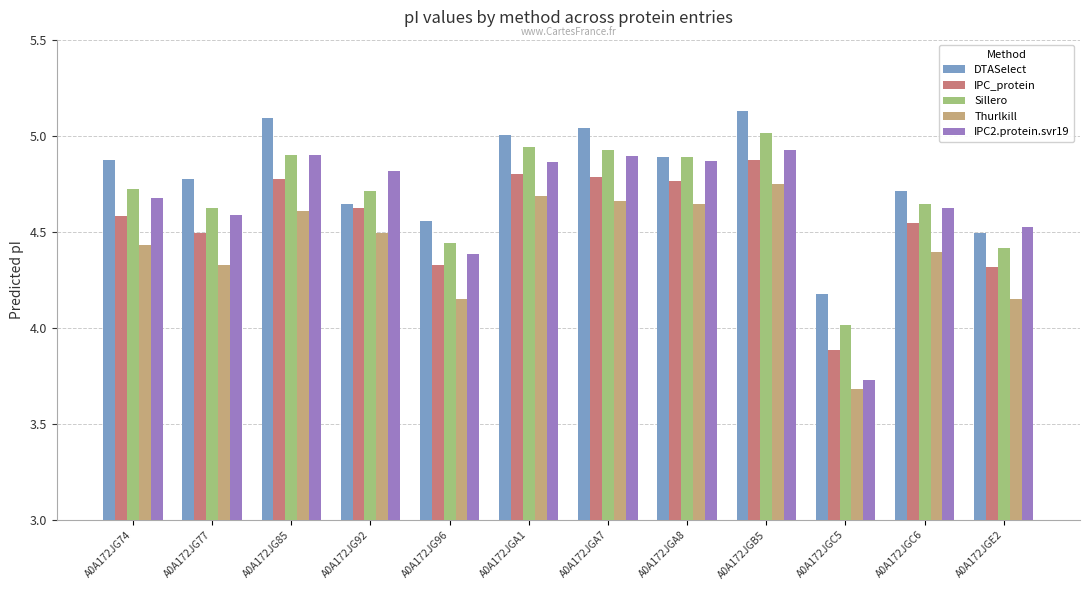

What is the spread (max minus min) of values at A0A172JG74?

0.4